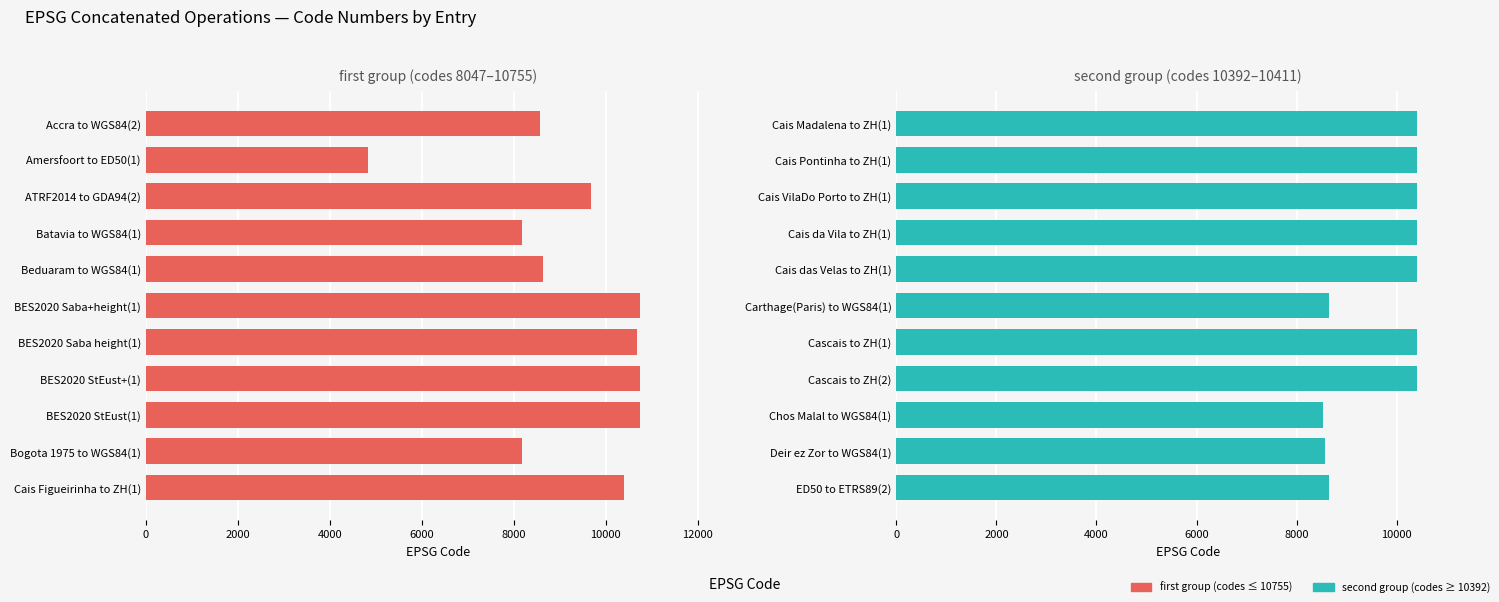

What is the difference between the maximum and minimum values in the second group series?

1894